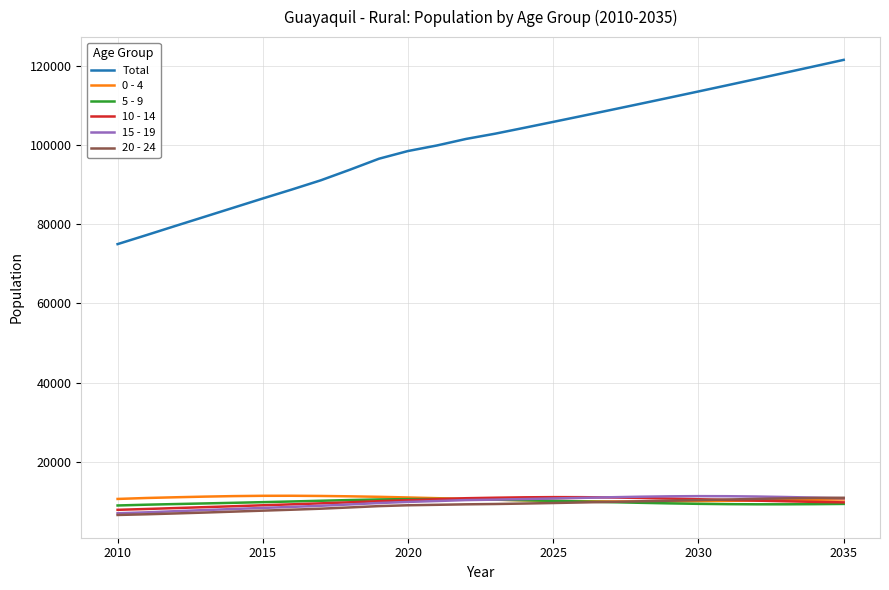

Which series has the largest total across all categories?

Total